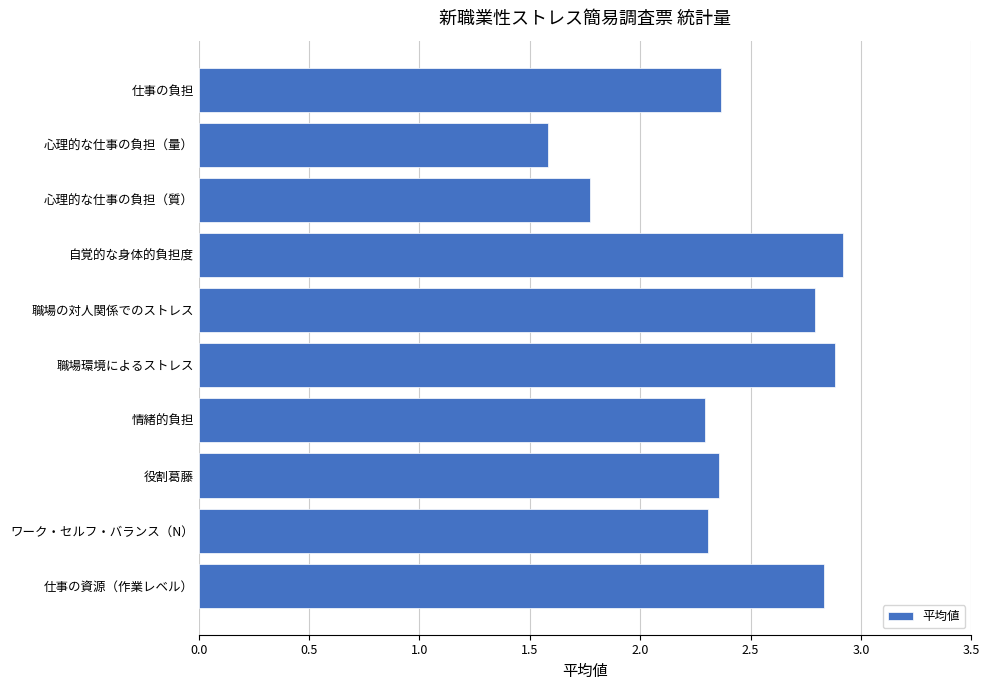

What is the greatest value displayed?

2.9